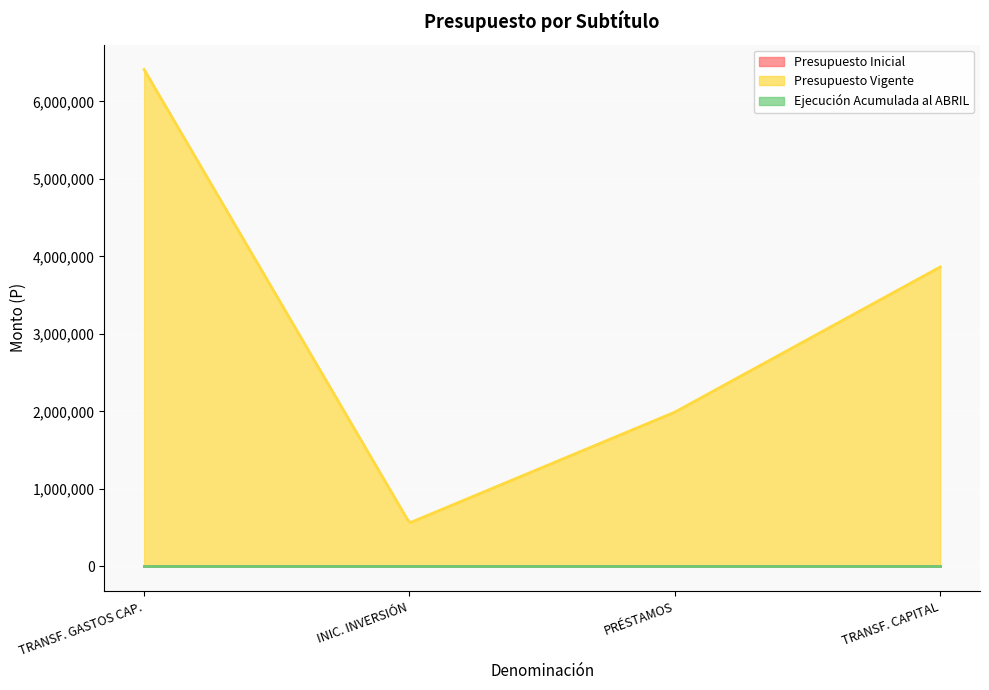

Which series changed the most between INICIATIVAS DE INVERSIÓN and PRÉSTAMOS?

Presupuesto Vigente